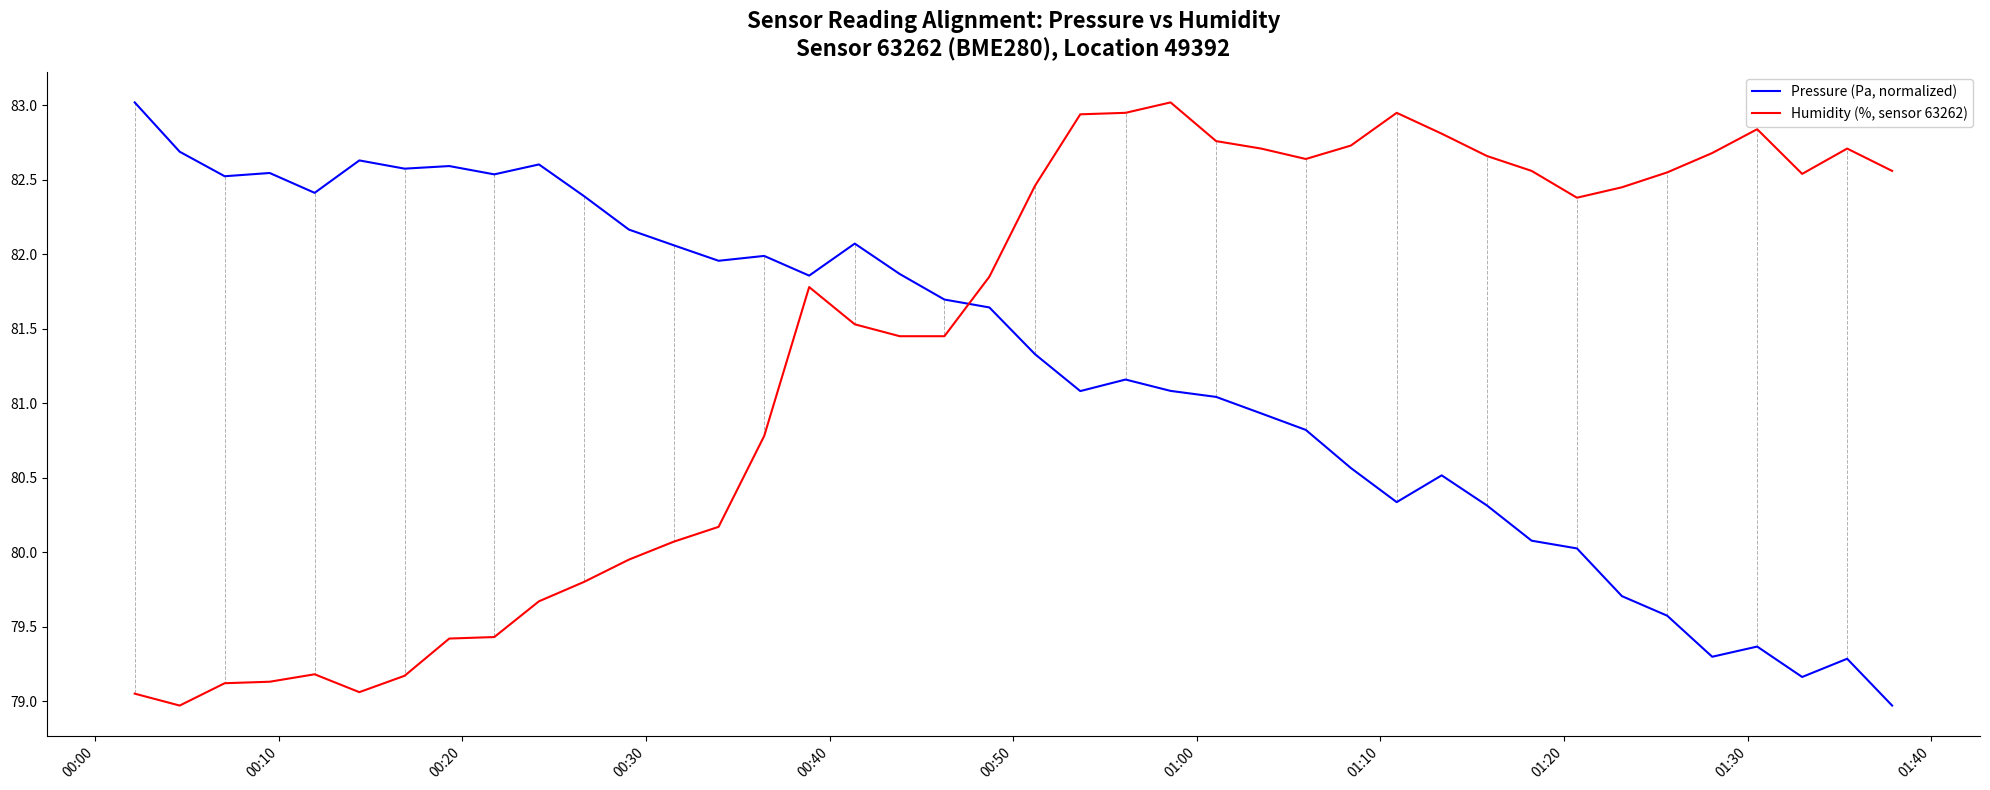

In Pressure (Pa, normalized), how many points are lower than both neighbors (excluding endpoints)?

10